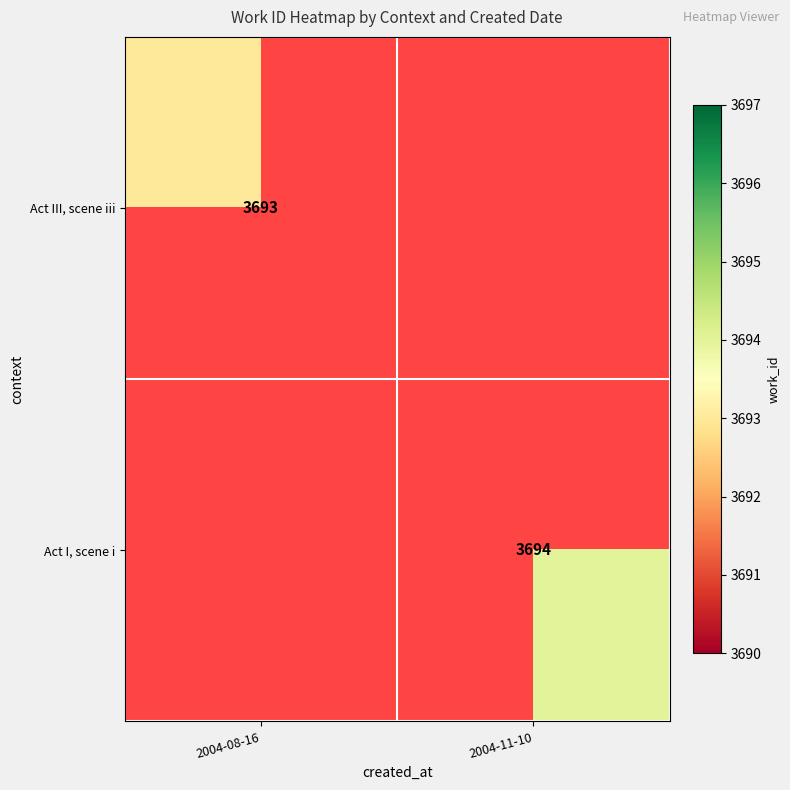

Is it true that Act III, scene iii equals 6314 at 2004-08-16?

False